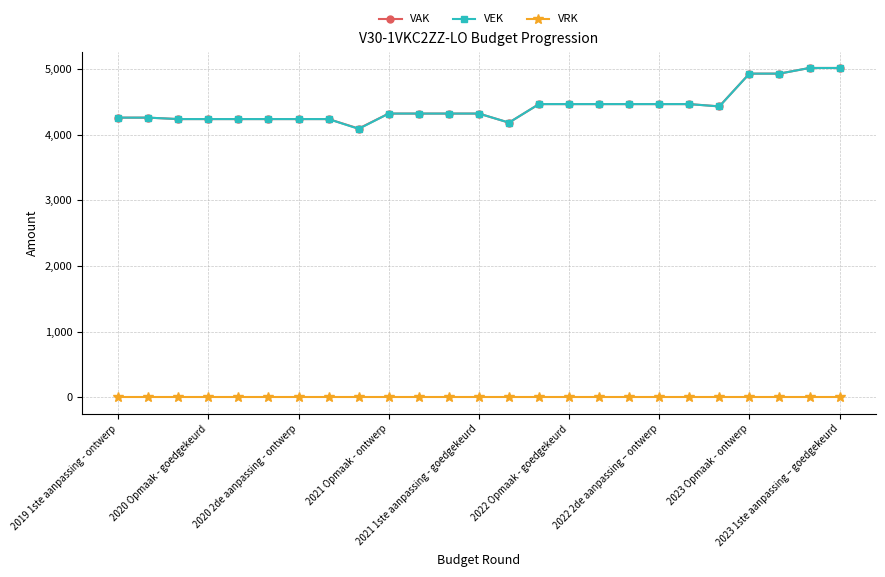

True or false: VEK and VRK intersect in this chart.

False